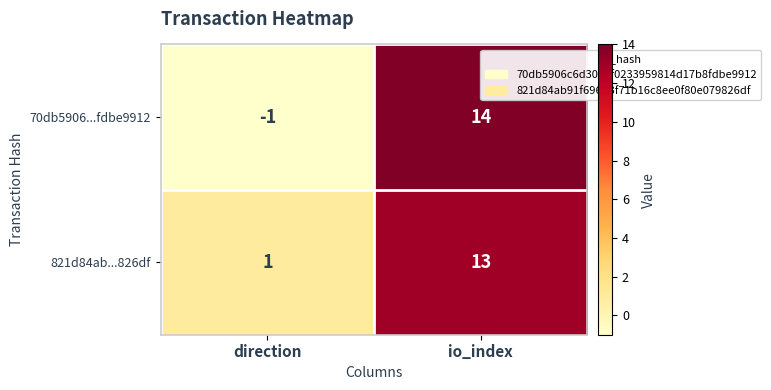

What is the difference between the maximum and minimum values in the 821d84ab...826df series?

12